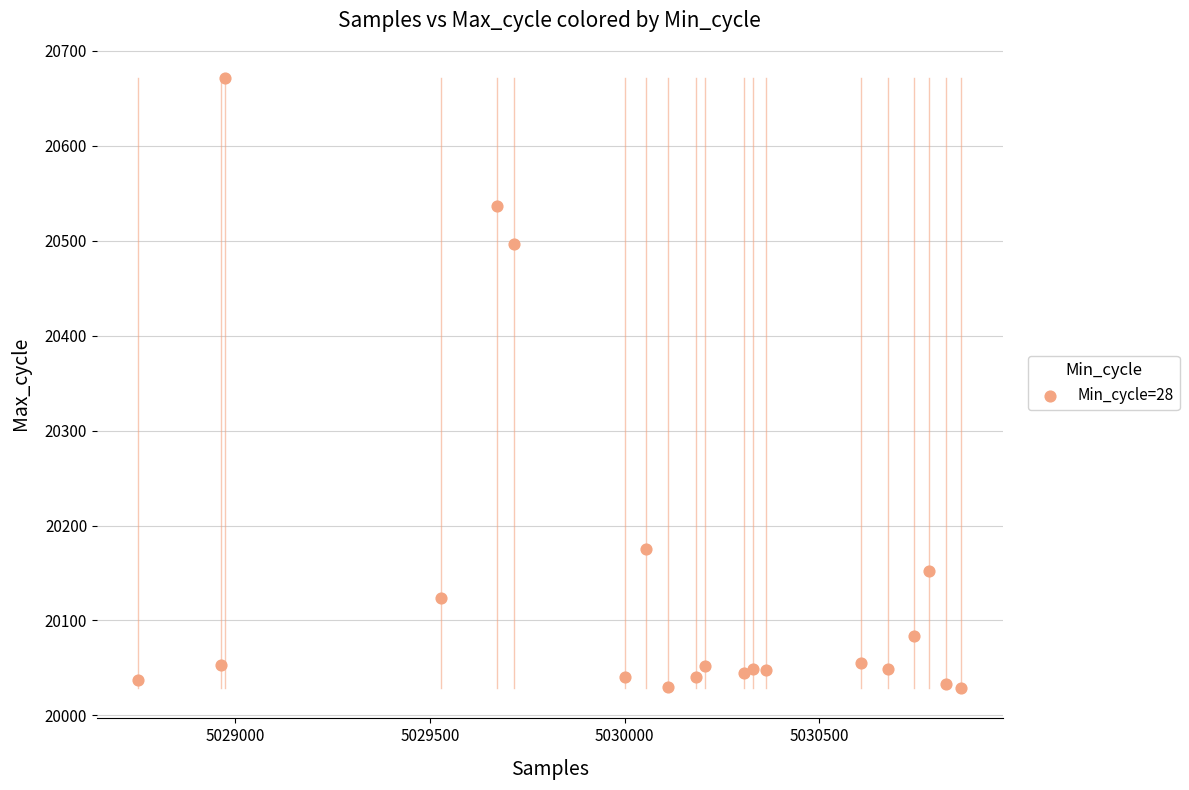

What Y value in the scatter plot is closest to 20350?

20497